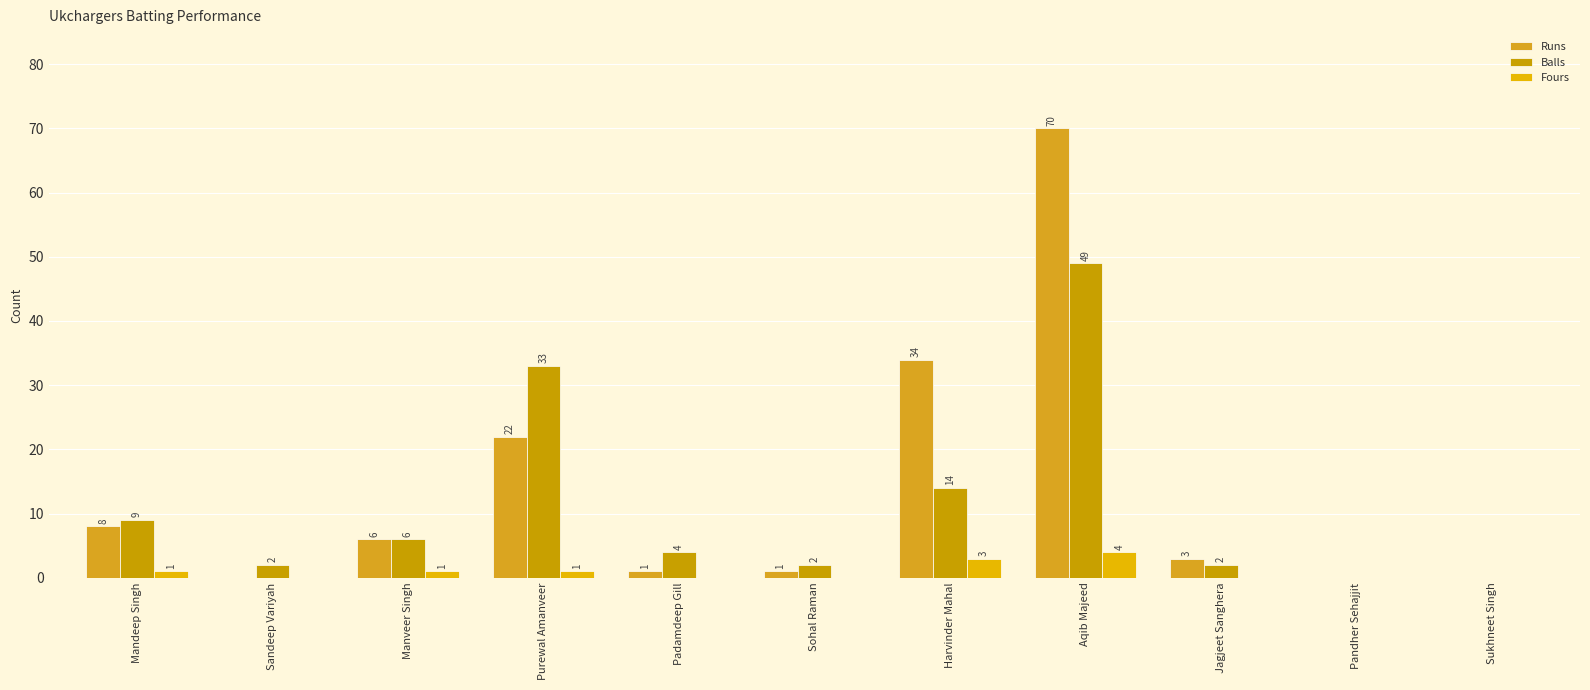

At which label does Fours reach its peak?

Aqib Majeed